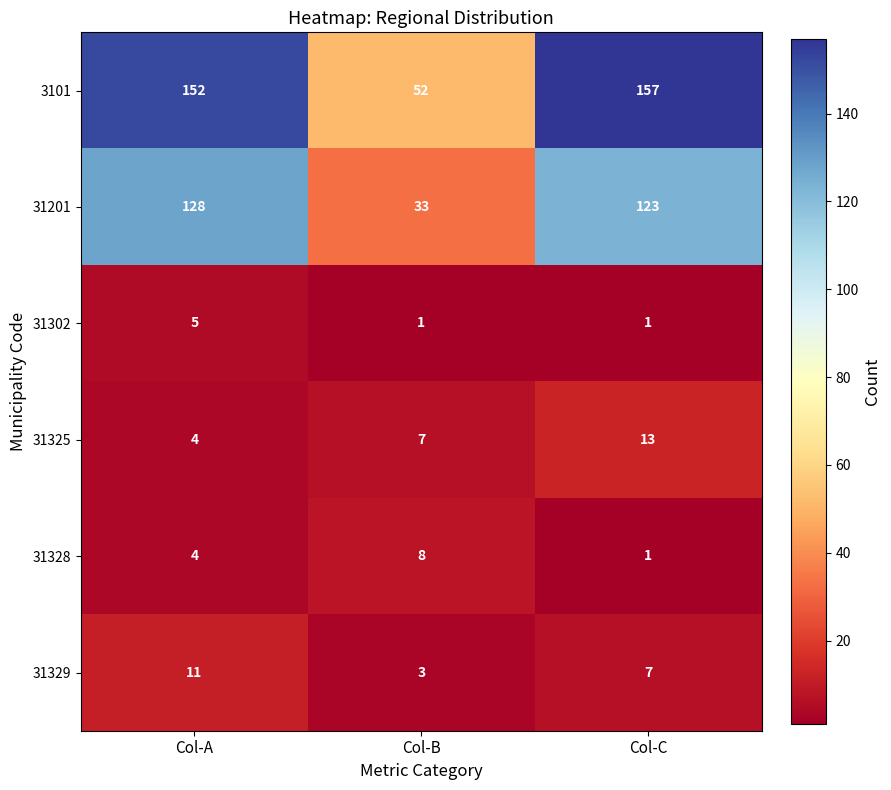

Reading left to right, transcribe all the data shown in this chart.

3101: Col-A=152	Col-B=52	Col-C=157
31201: Col-A=128	Col-B=33	Col-C=123
31302: Col-A=5	Col-B=1	Col-C=1
31325: Col-A=4	Col-B=7	Col-C=13
31328: Col-A=4	Col-B=8	Col-C=1
31329: Col-A=11	Col-B=3	Col-C=7